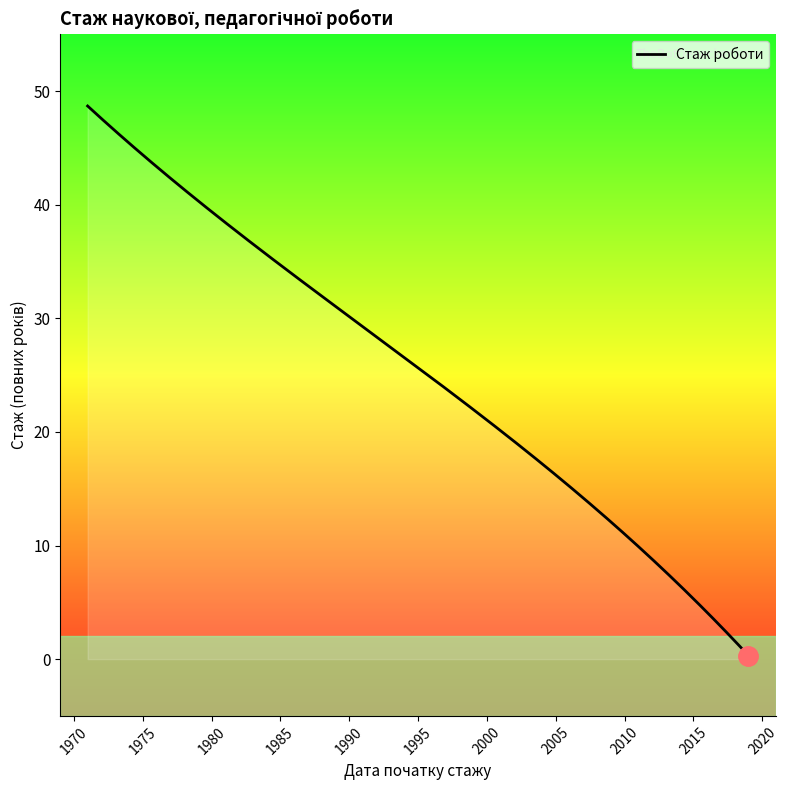

What is the greatest value displayed?

48.7